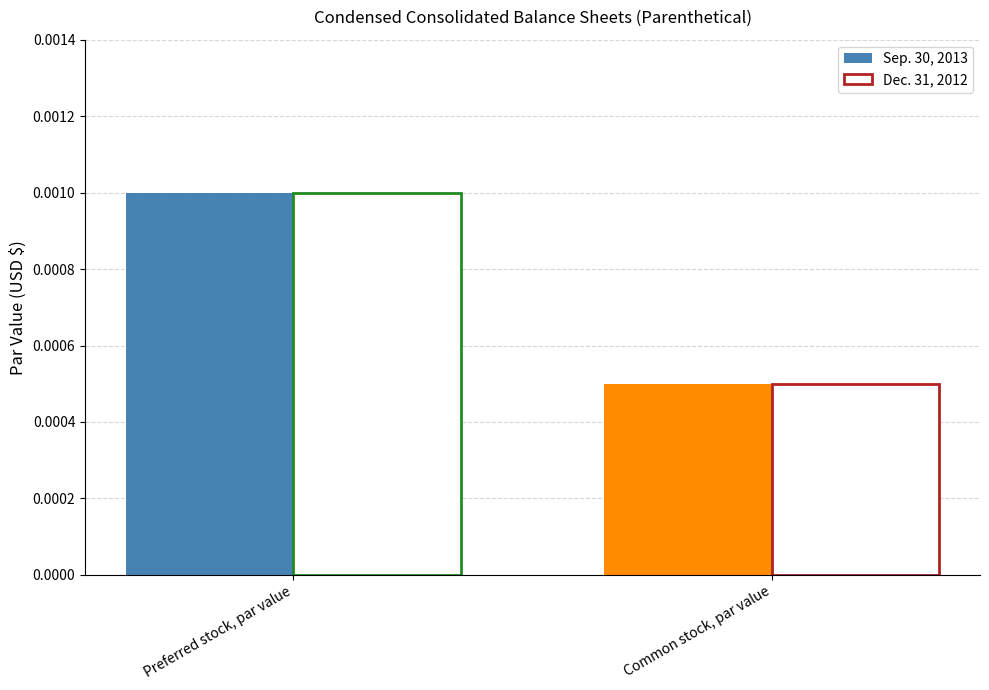

Which series has the largest total across all categories?

Sep. 30, 2013